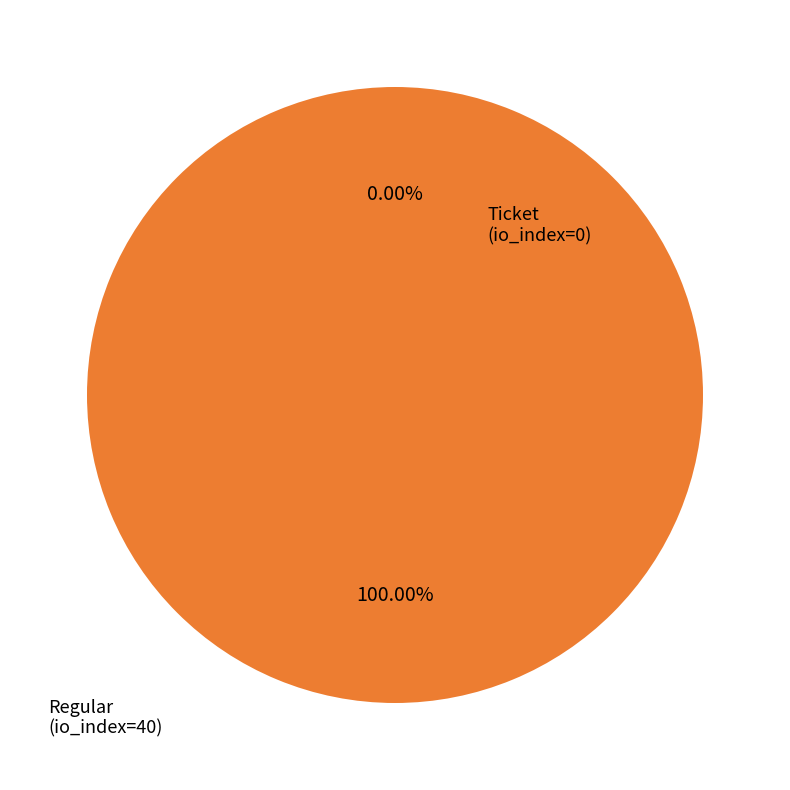

What is the smallest slice in the pie chart?

Ticket (io_index=0)